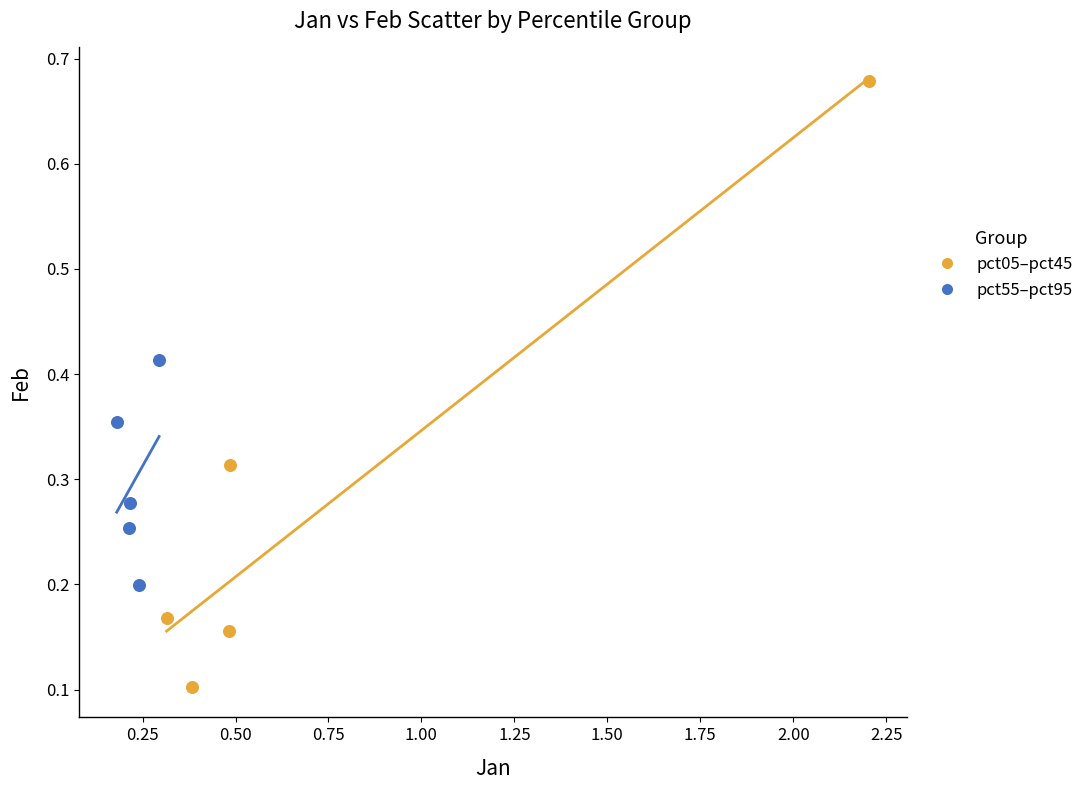

Which series contains the highest Y value?

pct05–pct45